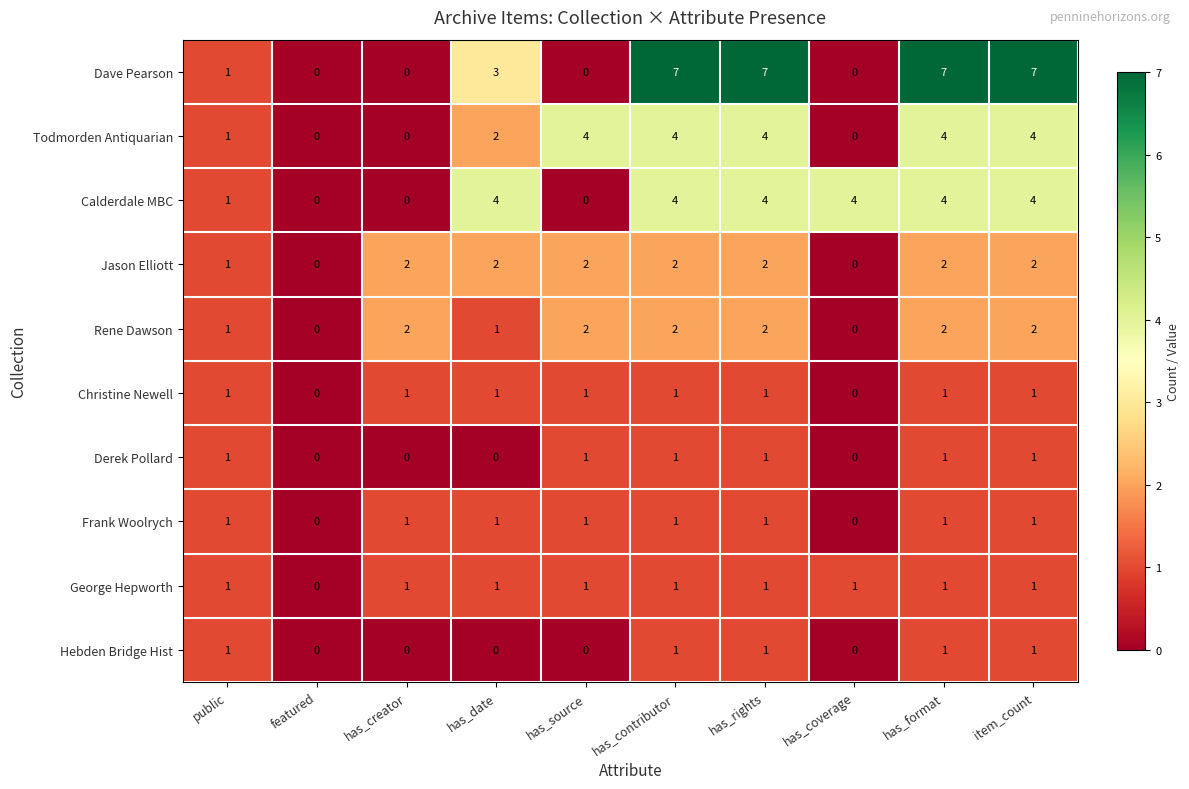

At which label is George Hepworth closest to 0?

featured